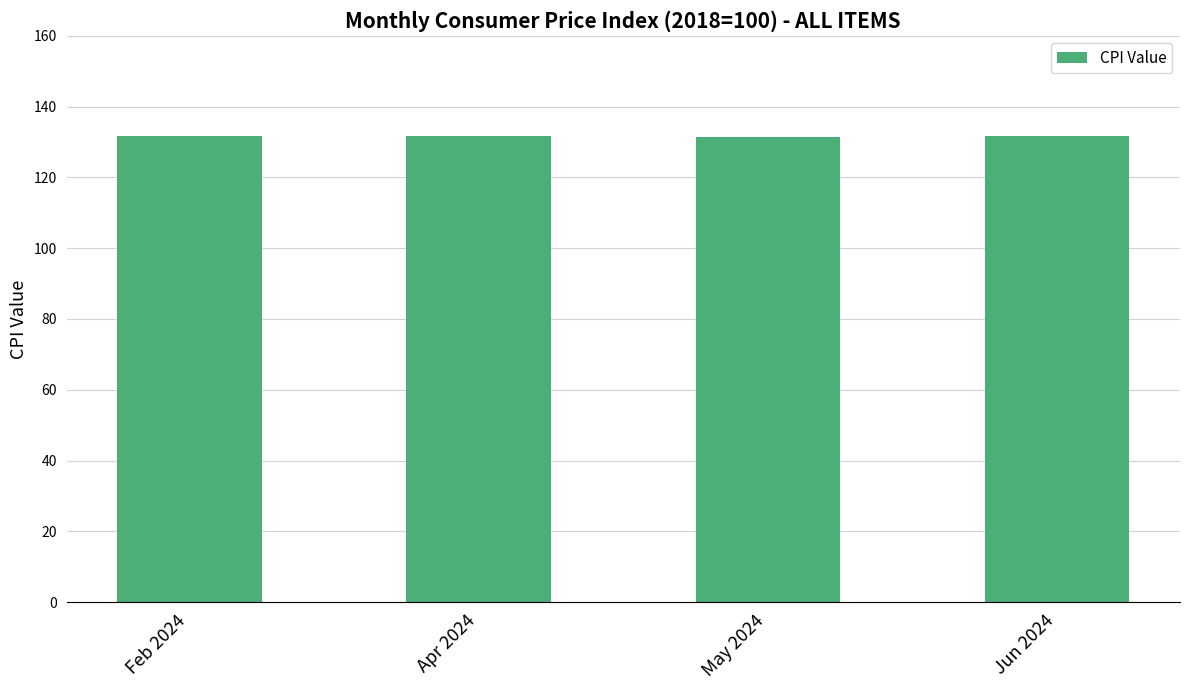

What is the greatest value displayed?

131.8